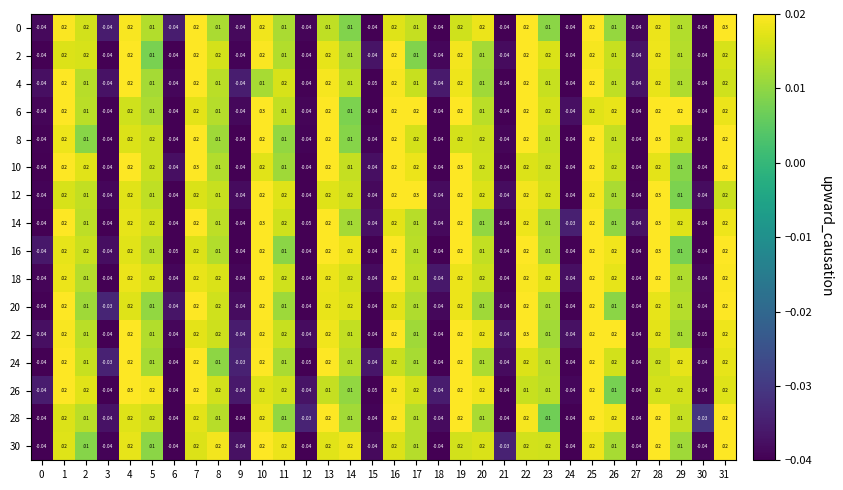

How many negative values does the 20 series have?

11